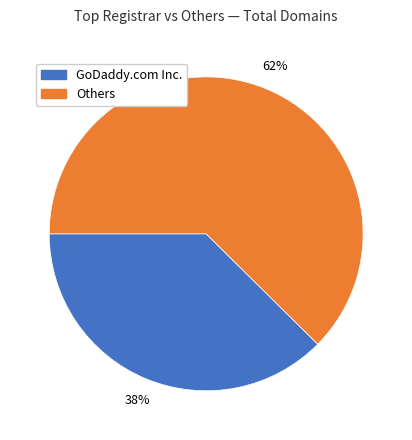

Does any single category account for the majority?

Yes